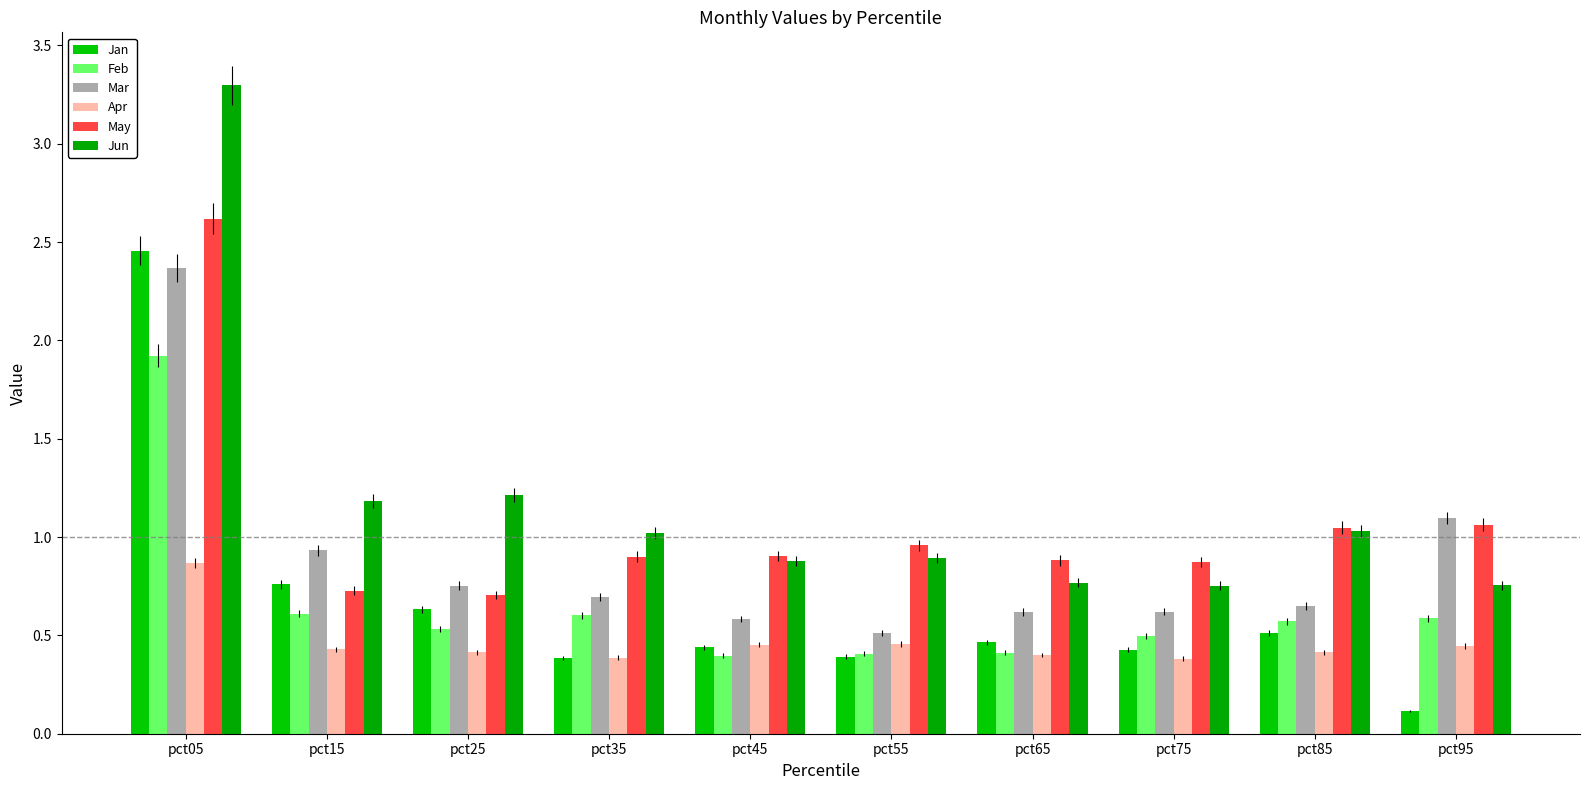

Are the bars horizontal?

No